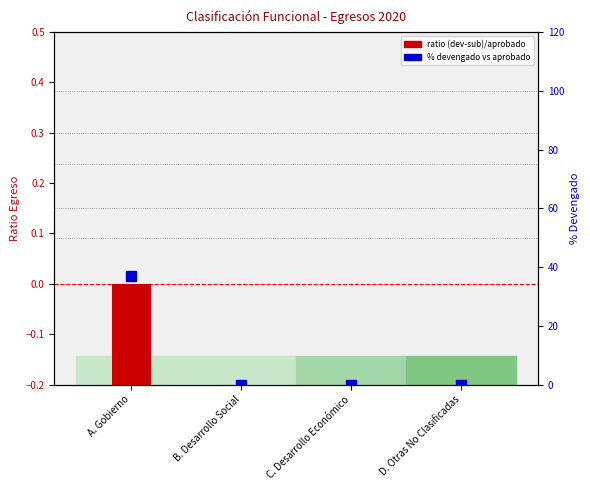

Which series reaches the minimum Y coordinate?

ratio (dev-sub)/aprobado